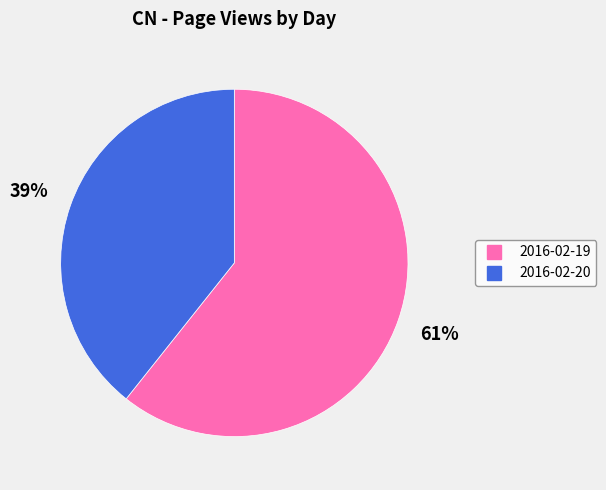

Count the number of slices in the pie.

2